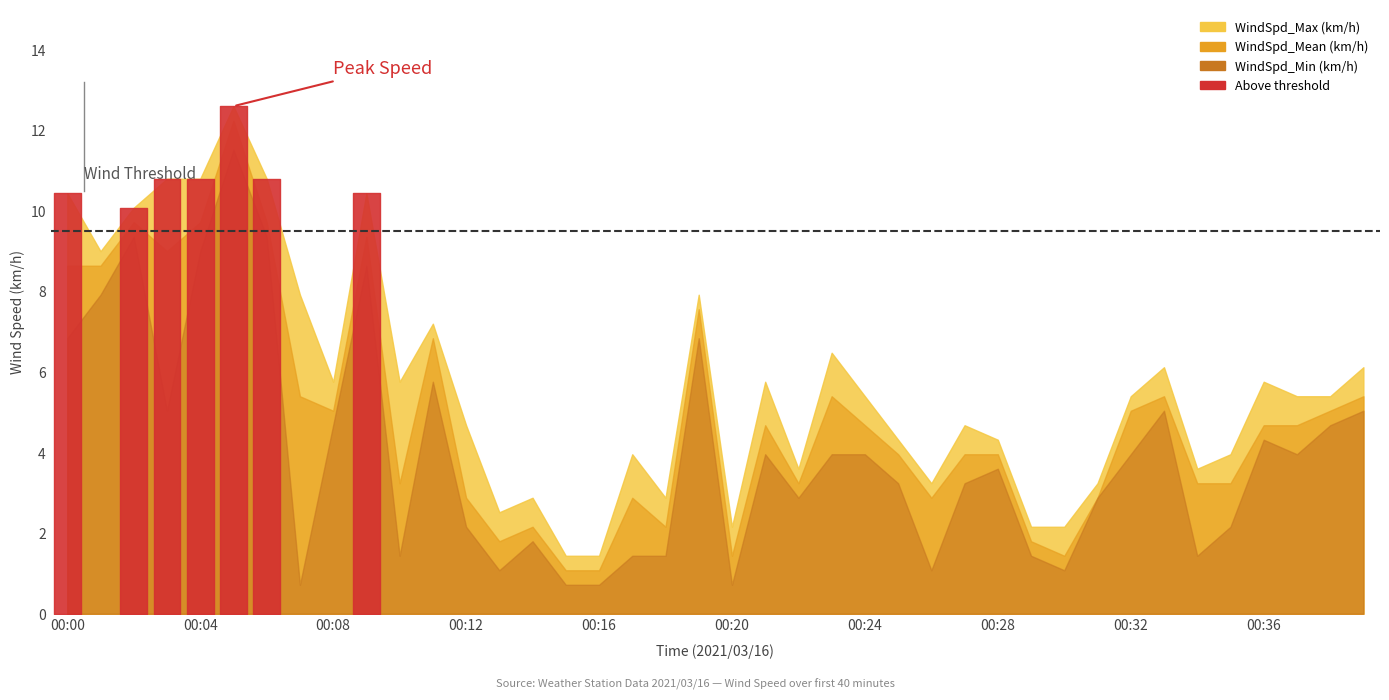

Which series has the largest total across all categories?

WindSpd_Max (km/h)